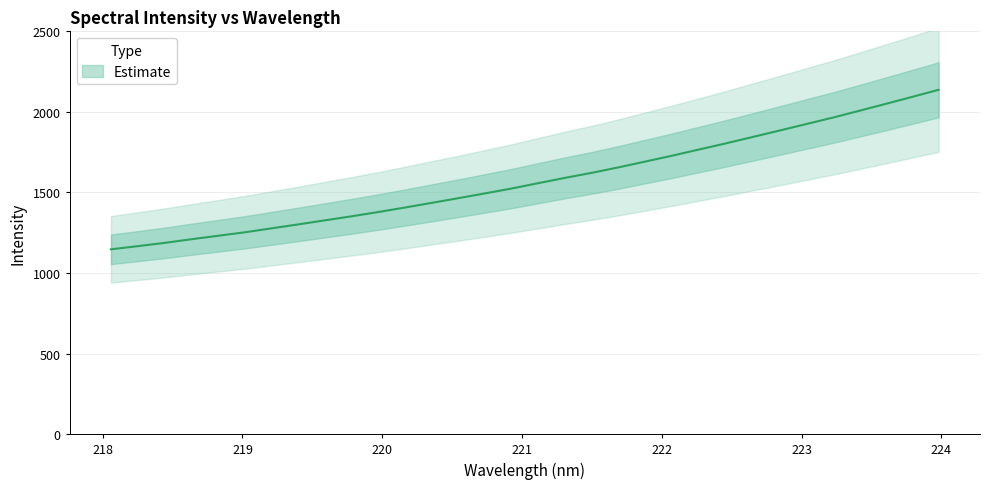

Count the number of categories in the chart.

32